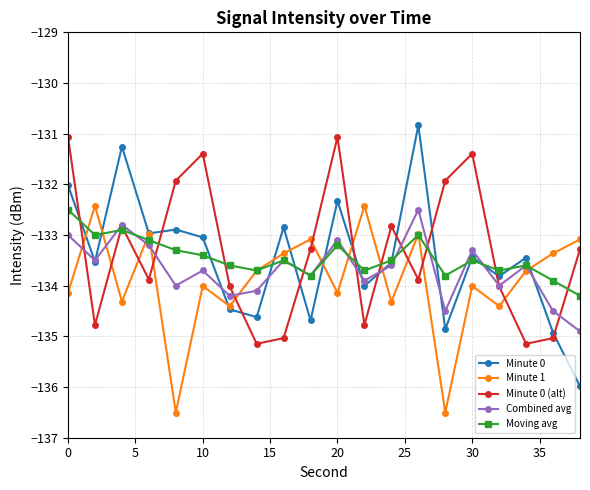

Reading right to left, list all the values displayed in this chart.

Minute 0: -136.0	-134.9	-133.4	-133.8	-133.4	-134.9	-130.8	-133.5	-134.0	-132.3	-134.7	-132.8	-134.6	-134.5	-133.0	-132.9	-133.0	-131.3	-133.5	-132.0
Minute 1: -133.1	-133.4	-133.7	-134.4	-134.0	-136.5	-133.0	-134.3	-132.4	-134.1	-133.1	-133.4	-133.7	-134.4	-134.0	-136.5	-133.0	-134.3	-132.4	-134.1
Minute 0 (alt): -133.3	-135.0	-135.1	-134.0	-131.4	-131.9	-133.9	-132.8	-134.8	-131.1	-133.3	-135.0	-135.1	-134.0	-131.4	-131.9	-133.9	-132.8	-134.8	-131.1
Combined avg: -134.9	-134.5	-133.6	-134.0	-133.3	-134.5	-132.5	-133.6	-133.9	-133.1	-133.8	-133.5	-134.1	-134.2	-133.7	-134.0	-133.2	-132.8	-133.5	-133.0
Moving avg: -134.2	-133.9	-133.6	-133.7	-133.5	-133.8	-133.0	-133.5	-133.7	-133.2	-133.8	-133.5	-133.7	-133.6	-133.4	-133.3	-133.1	-132.9	-133.0	-132.5